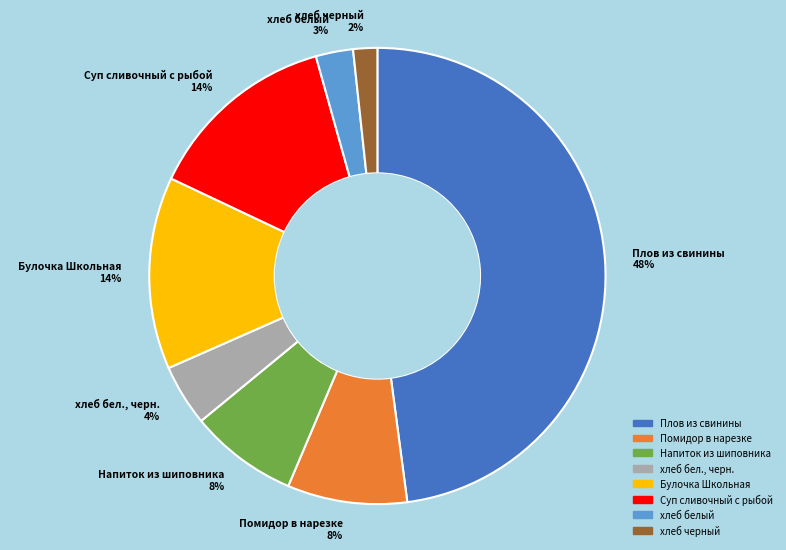

Approximately how many times larger is the value at Булочка Школьная compared to Напиток из шиповника?

1.8